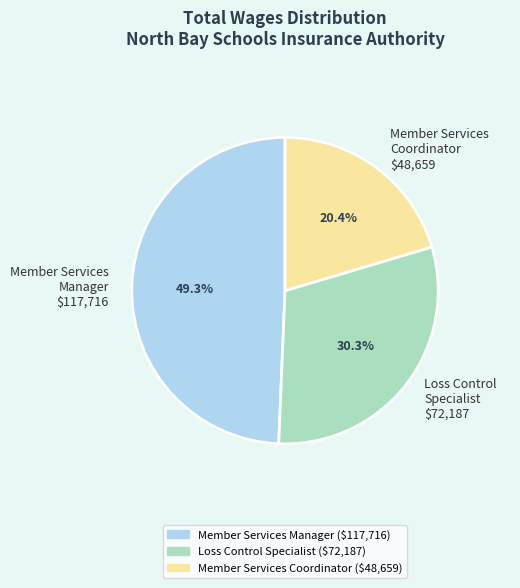

True or false: Member Services Coordinator accounts for 31% of the total.

False